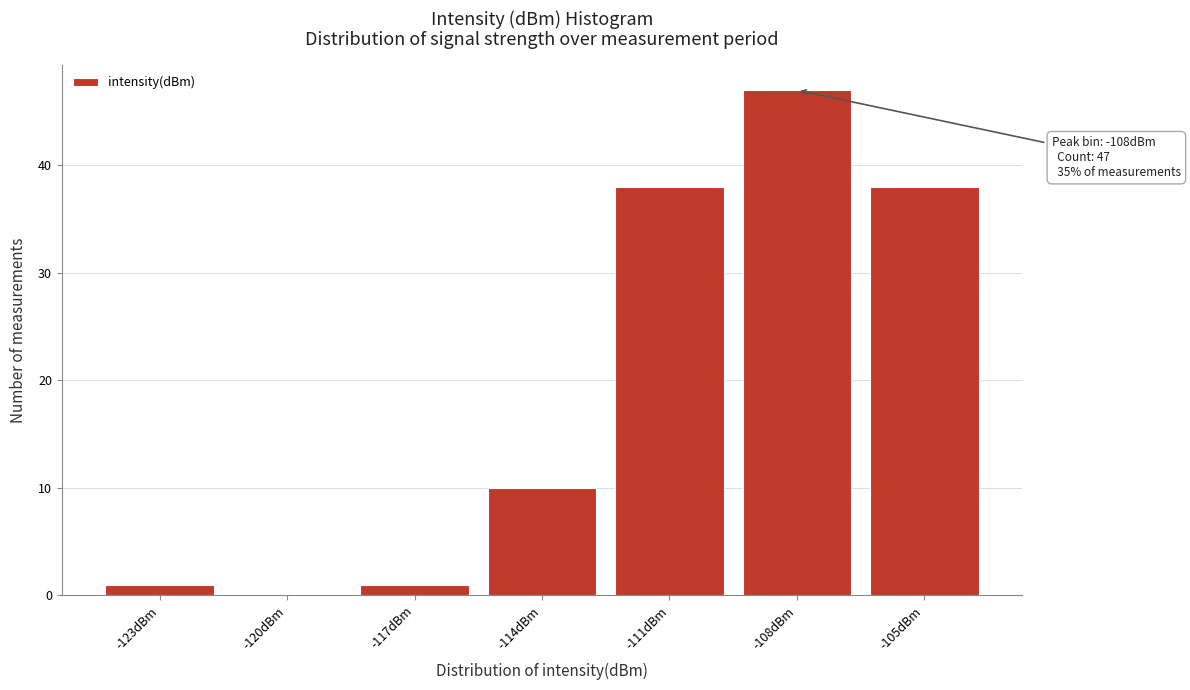

Which range on the x-axis has the tallest bar?

-109.5 to -106.5